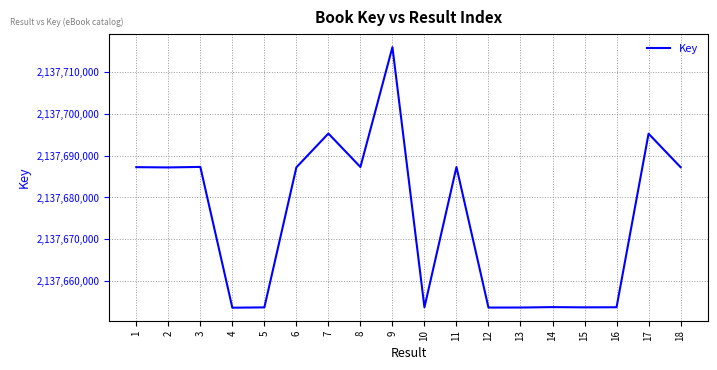

What is the minimum value shown in the chart?

2137653695